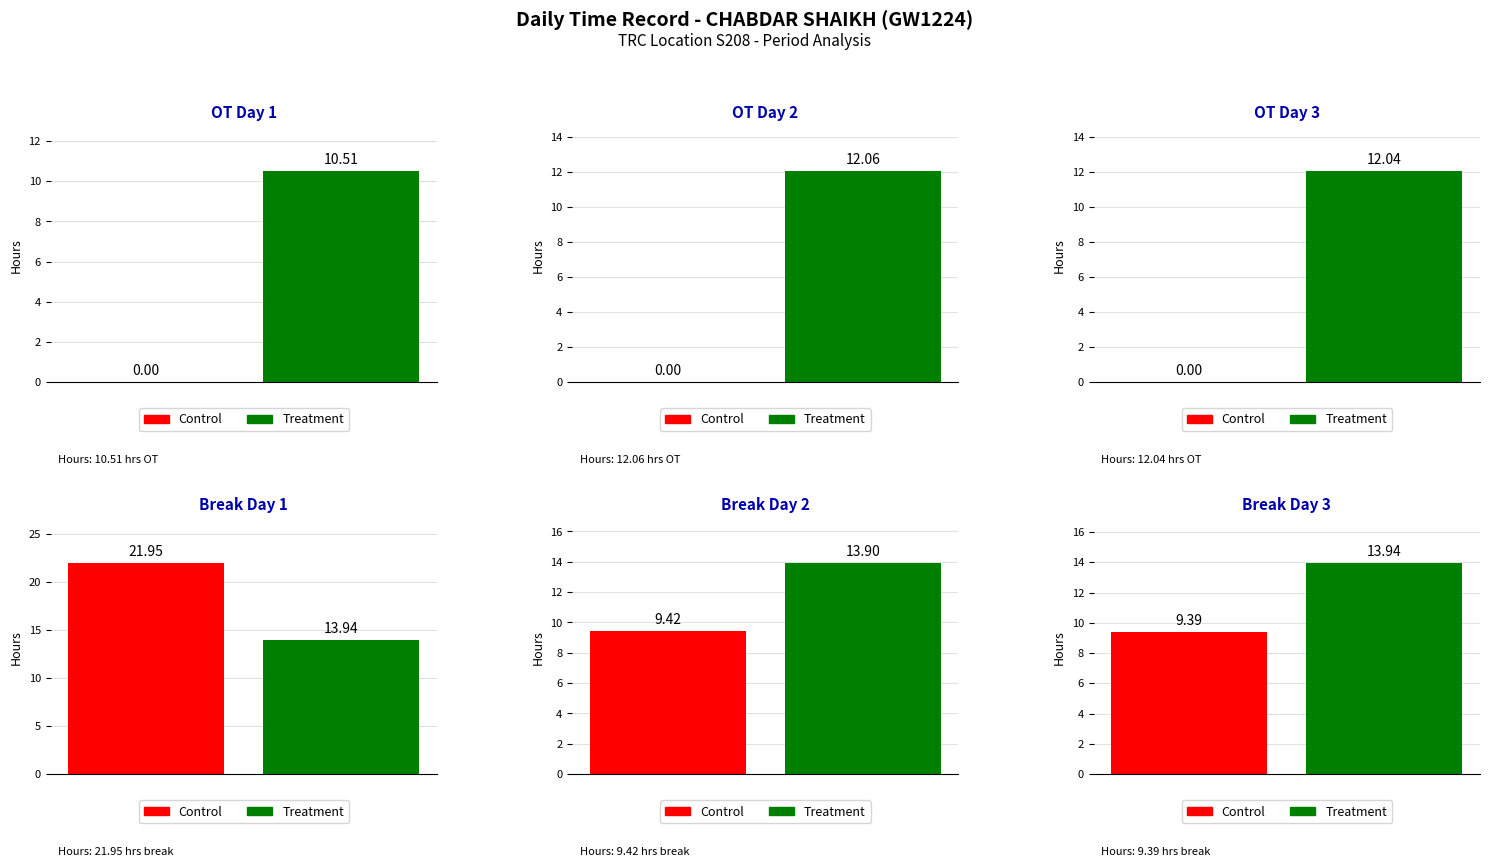

What is the average value of the Treatment series?

12.7